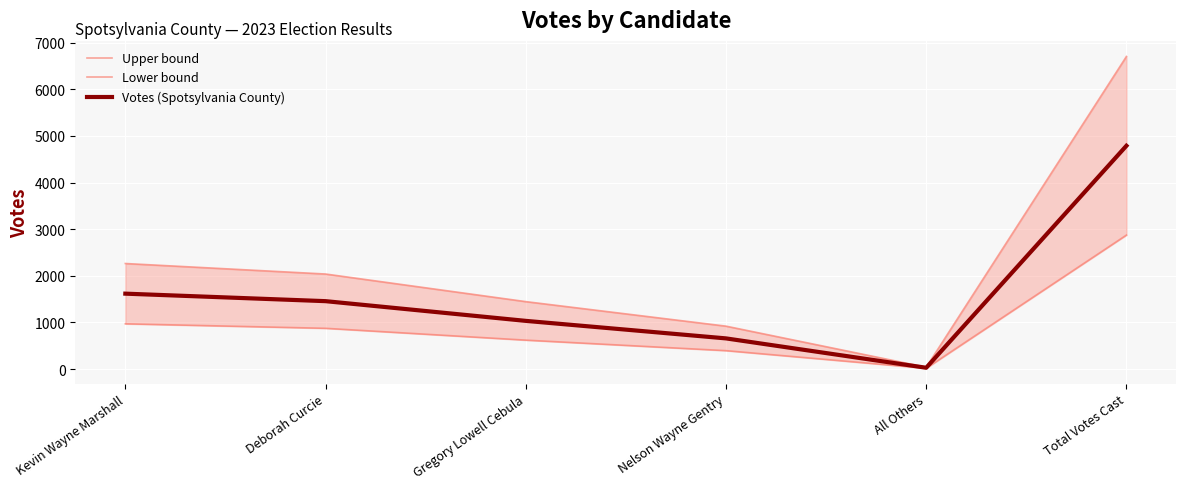

What is the highest value of the Votes (Spotsylvania County) series?

4790